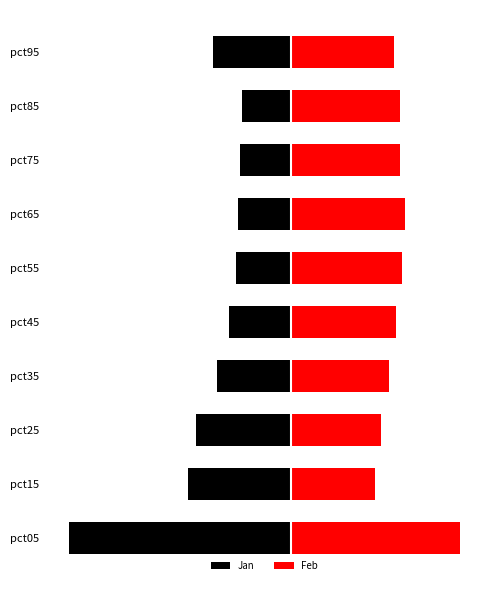

Which series has the largest range (max minus min)?

Jan